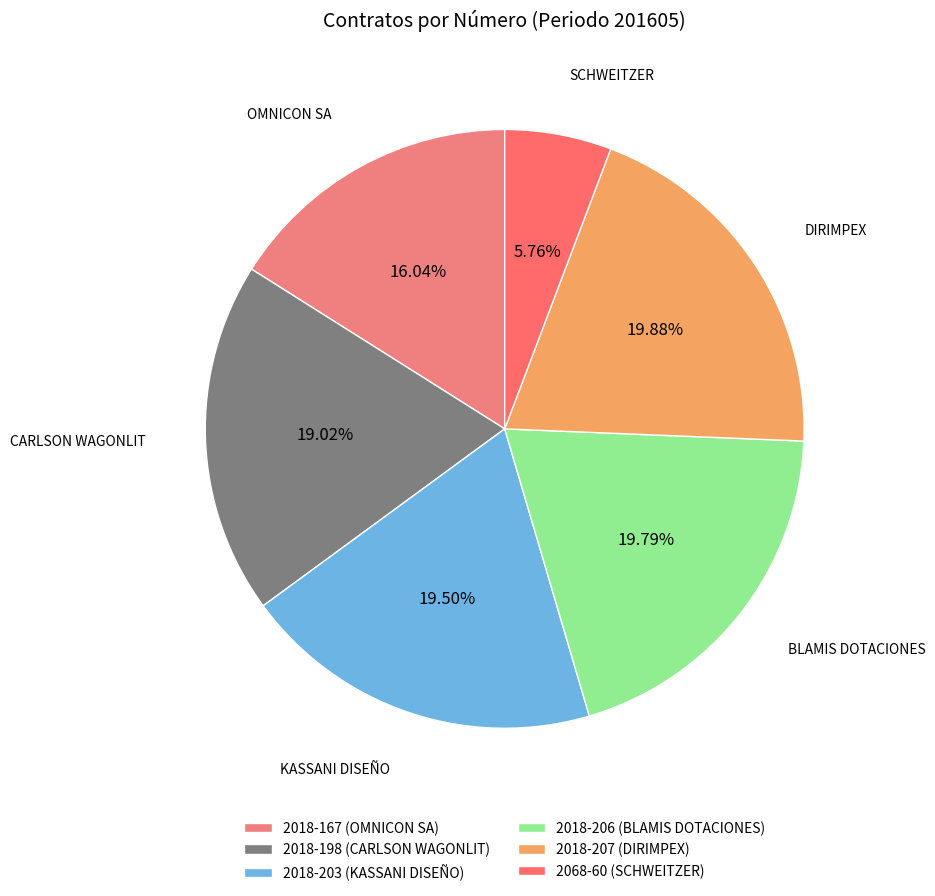

What is the ratio of the value at 2068-60 (SCHWEITZER) to the value at 2018-203 (KASSANI DISEÑO)?

0.3